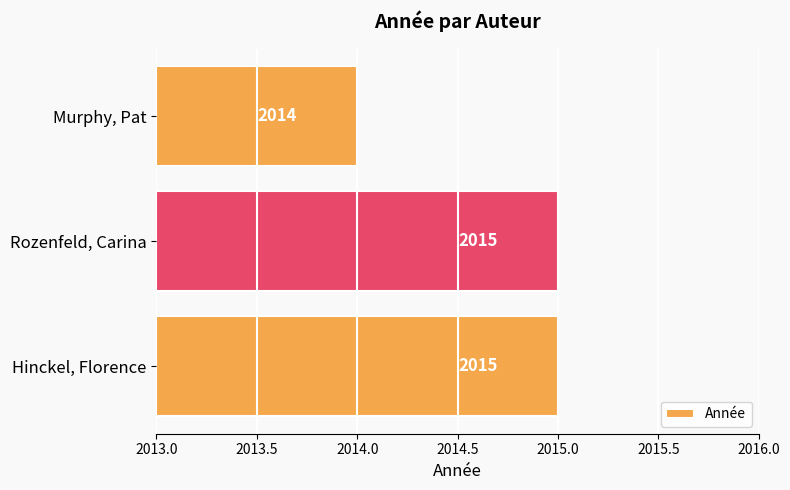

What is the sum of the values at Hinckel, Florence and Murphy, Pat?

4029